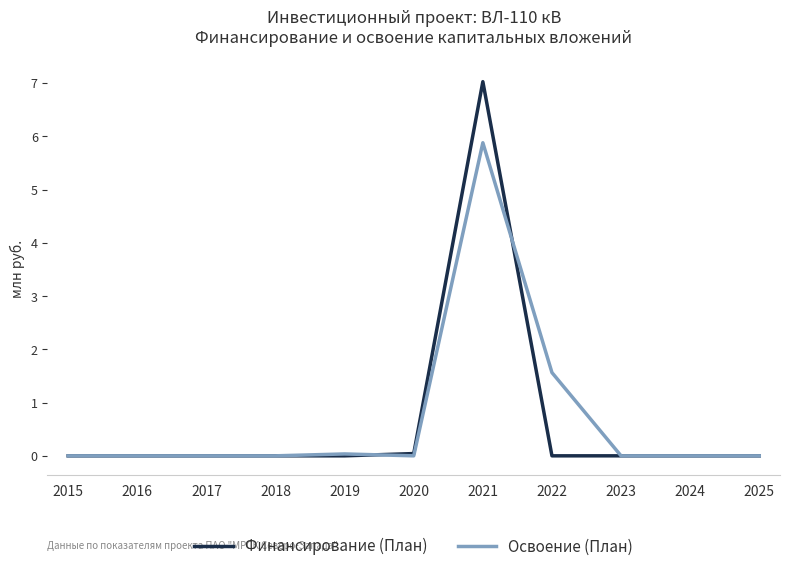

At which label is Освоение (План) closest to 2?

2022